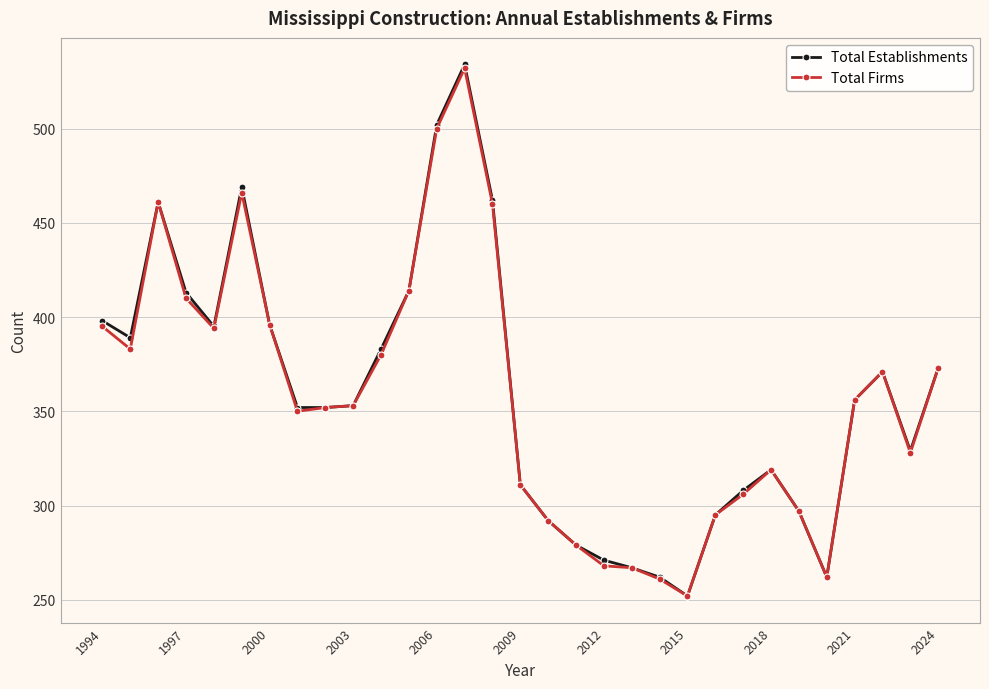

True or false: Total Firms has more than 2 interior local peaks.

True